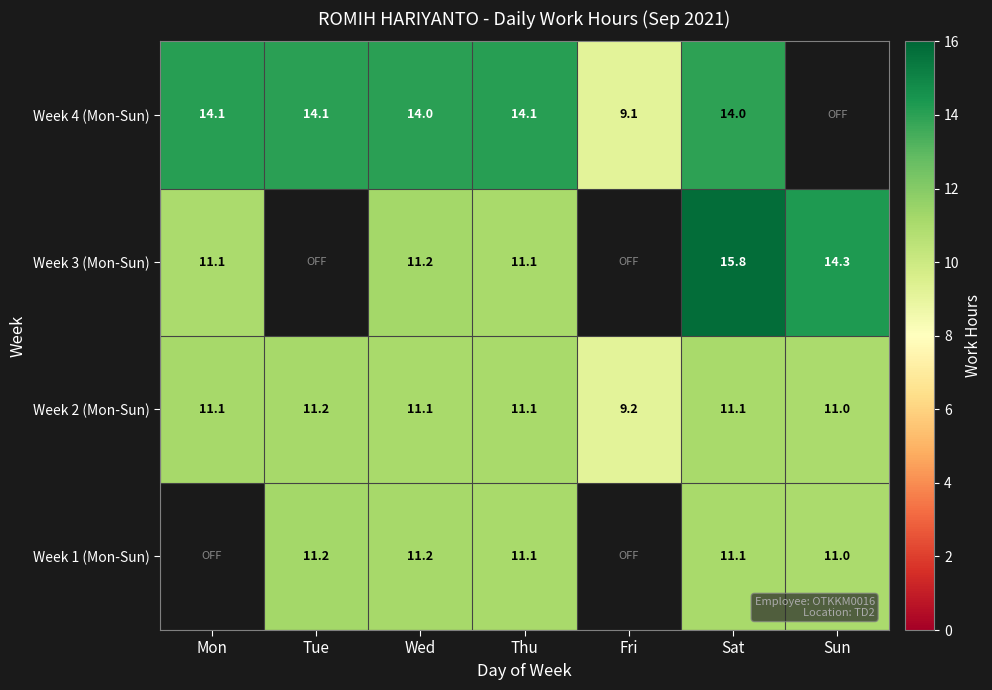

What is the difference between the Week 2 (Mon-Sun) values at Thu and Tue?

0.1